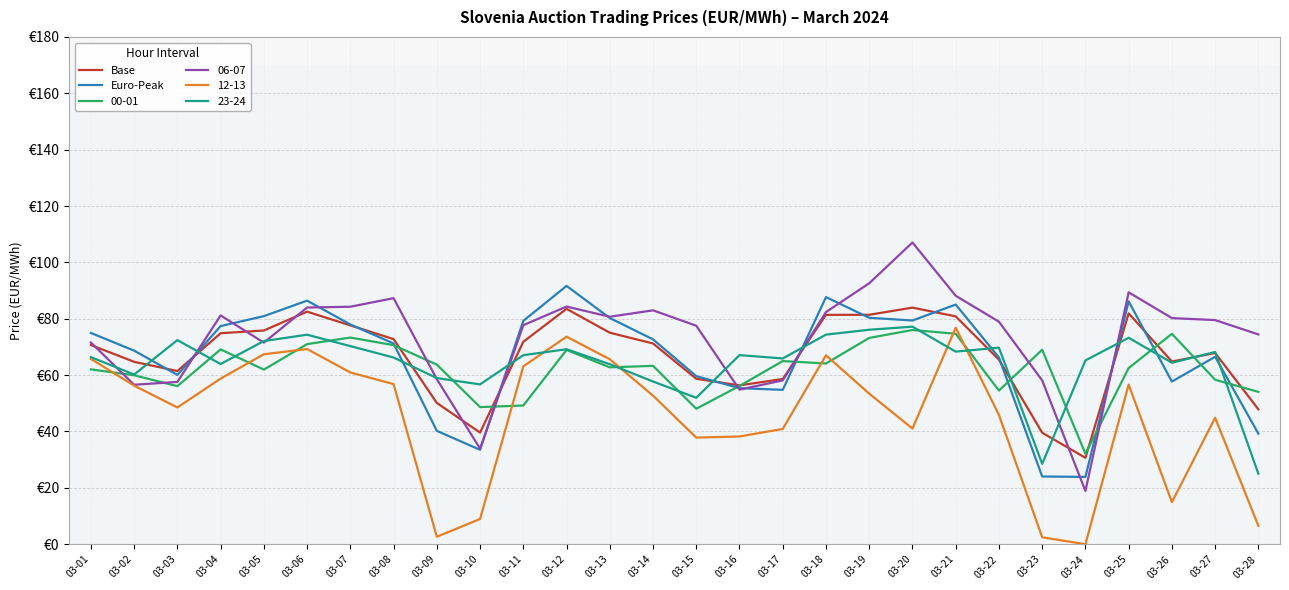

What are all the series names shown in the legend?

Base, Euro-Peak, 00-01, 06-07, 12-13, 23-24